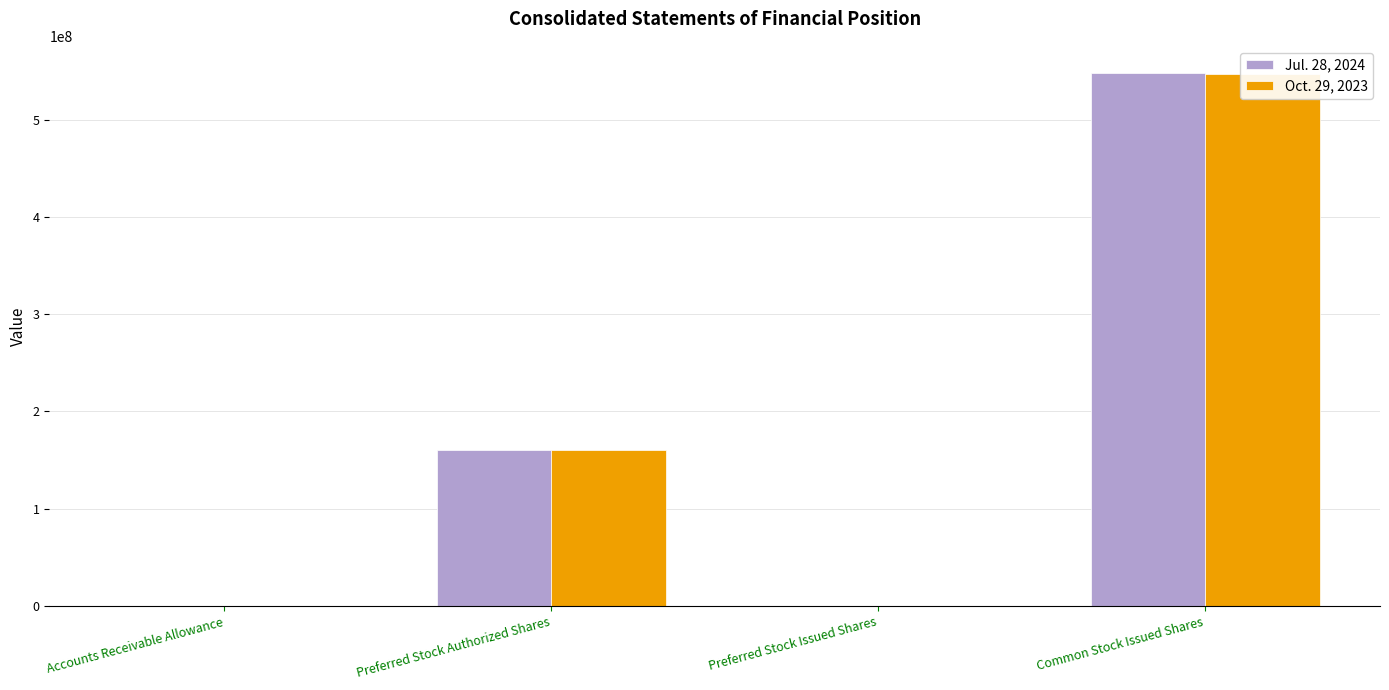

Does the chart contain any negative values?

No